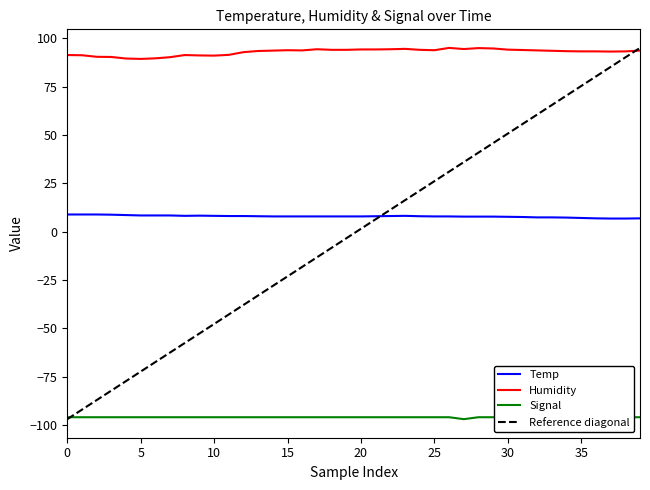

In Signal, how many points are lower than both neighbors (excluding endpoints)?

1